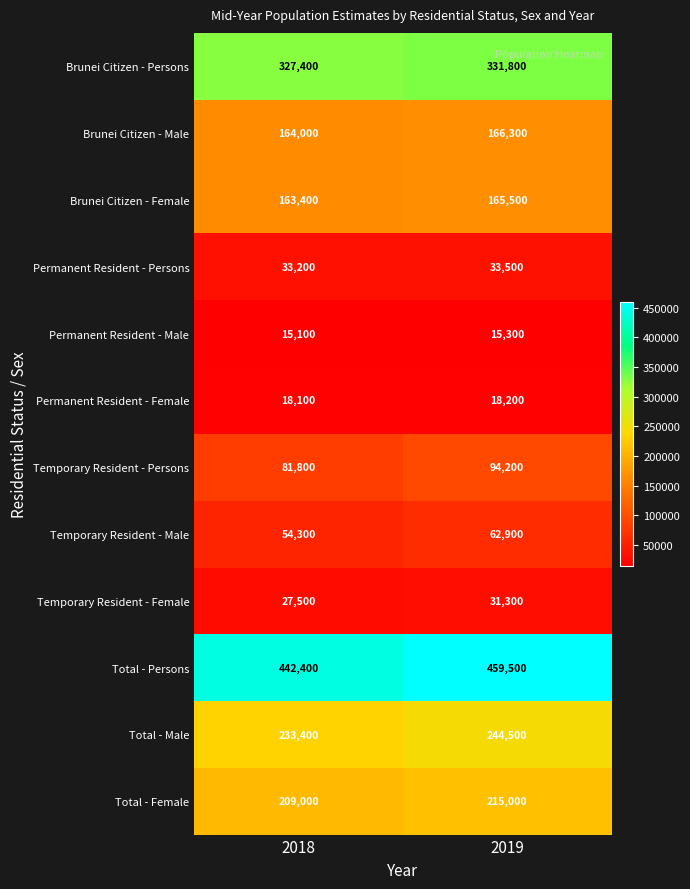

What is the sum of all Total - Persons values?

901900